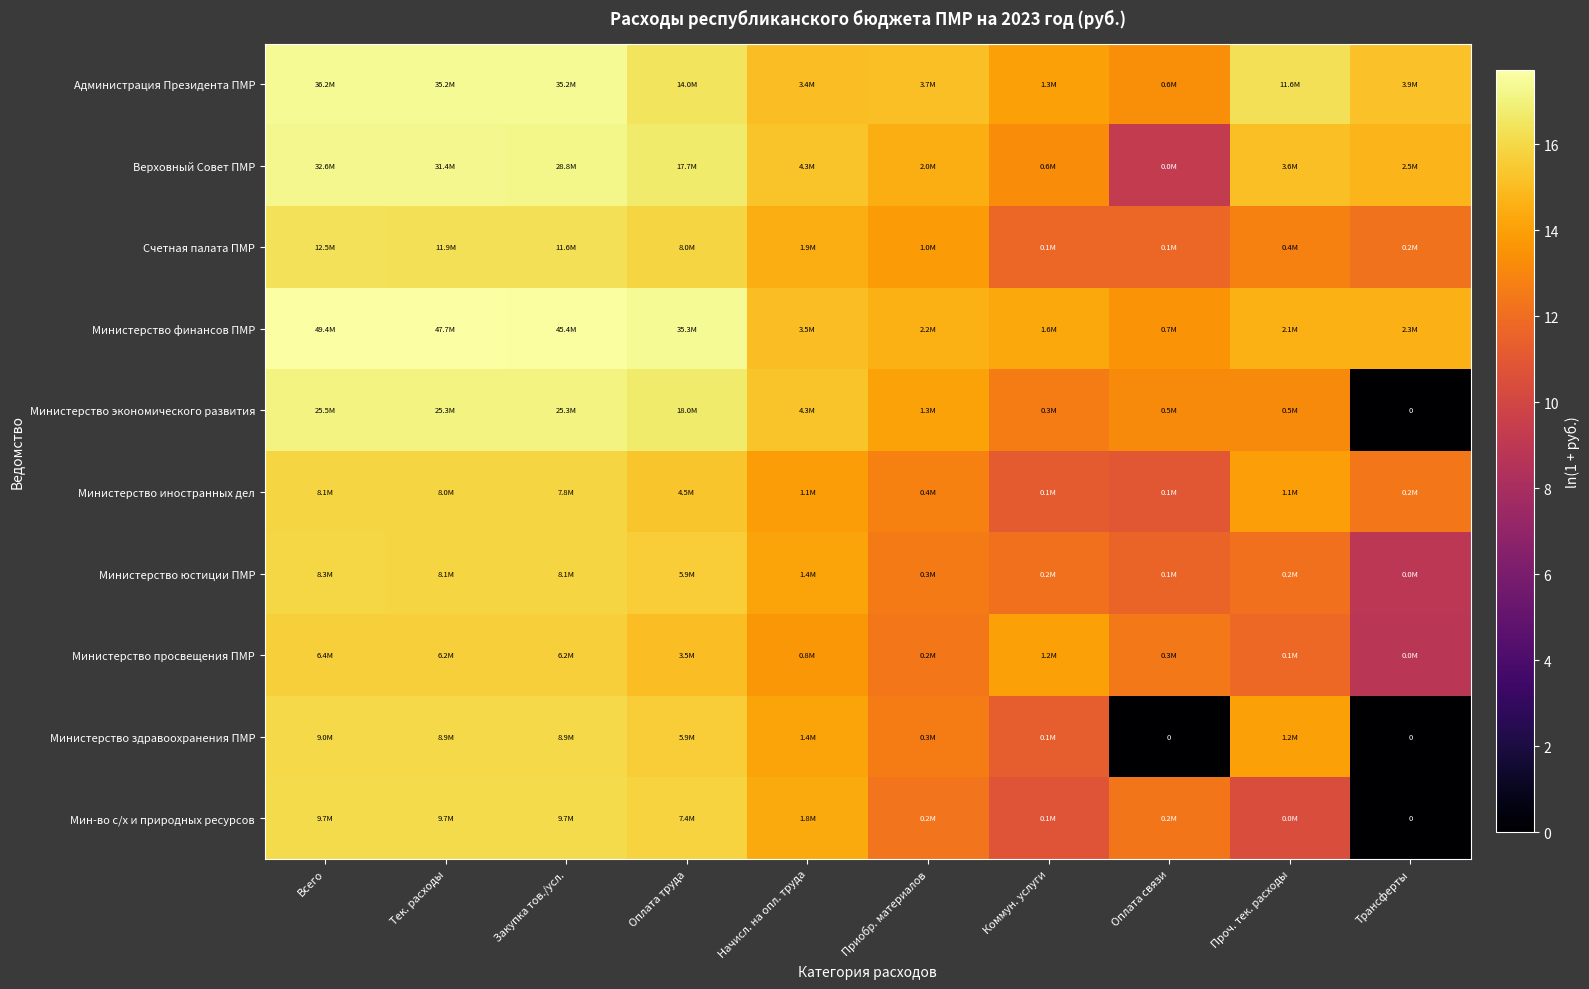

List the labels in order of Министерство экономического развития value, largest first.

Всего, Тек. расходы, Закупка тов./усл., Оплата труда, Начисл. на опл. труда, Приобр. материалов, Проч. тек. расходы, Оплата связи, Коммун. услуги, Трансферты